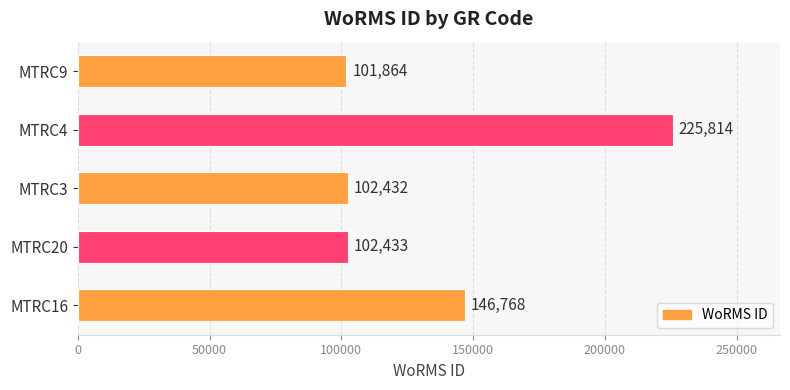

Which has a higher value, MTRC20 or MTRC9?

MTRC20